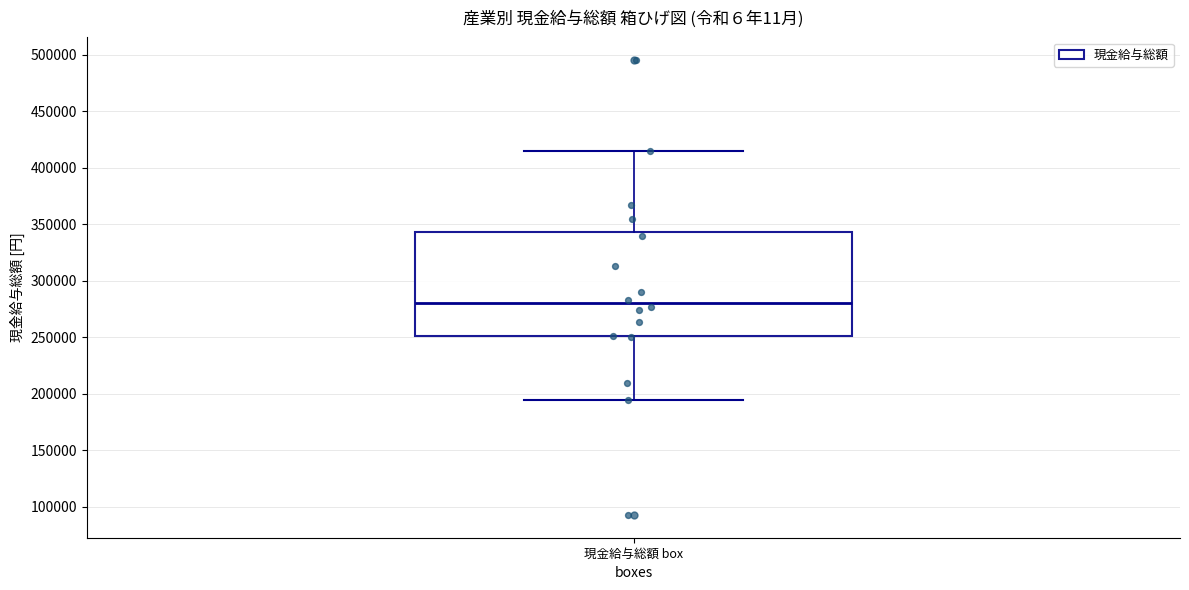

Where does the lower whisker of the box for 現金給与総額 box end on the y-axis? The values are not printed on the chart, so give them approximately, as read against the axis.

195000